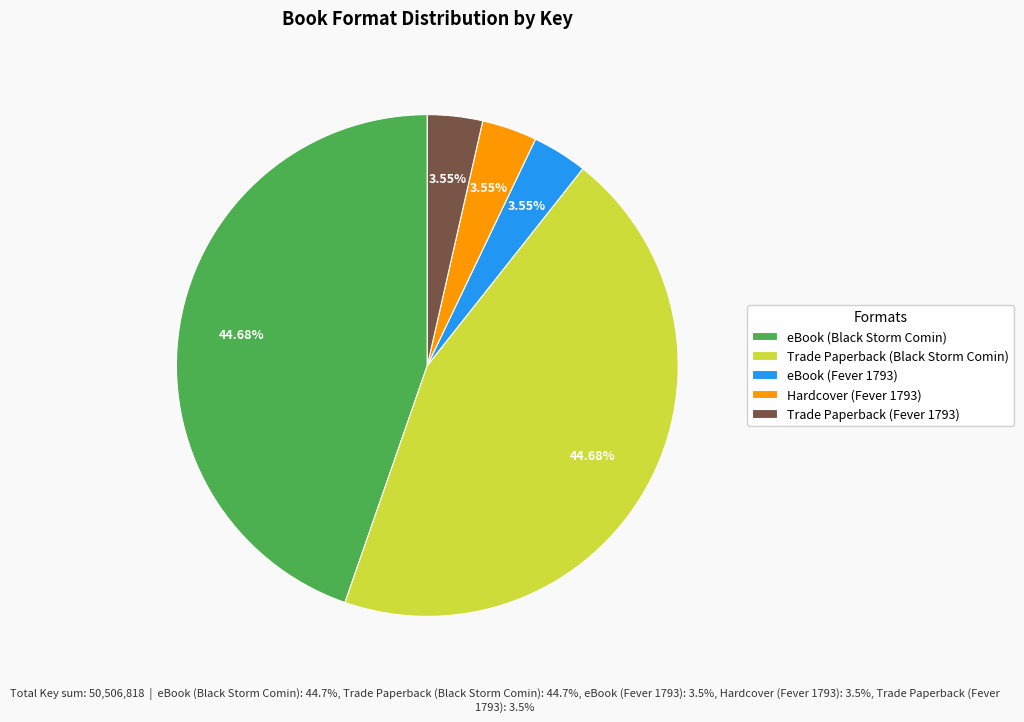

Which has a higher value, Trade Paperback (Fever 1793) or Trade Paperback (Black Storm Comin)?

Trade Paperback (Black Storm Comin)